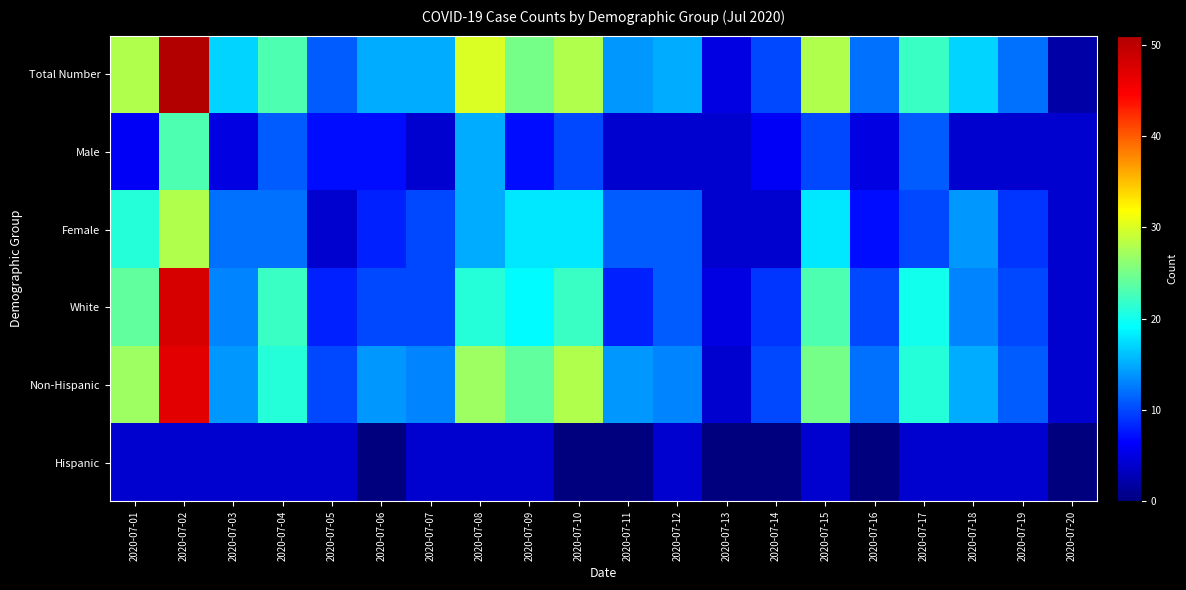

Reading left to right, list all the values displayed in this chart.

Total Number: 2020-07-01=28	2020-07-02=51	2020-07-03=17	2020-07-04=23	2020-07-05=11	2020-07-06=15	2020-07-07=15	2020-07-08=30	2020-07-09=25	2020-07-10=28	2020-07-11=14	2020-07-12=15	2020-07-13=5	2020-07-14=10	2020-07-15=28	2020-07-16=12	2020-07-17=22	2020-07-18=17	2020-07-19=12	2020-07-20=2
Male: 2020-07-01=6	2020-07-02=23	2020-07-03=5	2020-07-04=11	2020-07-05=7	2020-07-06=7	2020-07-07=4	2020-07-08=15	2020-07-09=7	2020-07-10=10	2020-07-11=4	2020-07-12=4	2020-07-13=4	2020-07-14=6	2020-07-15=10	2020-07-16=5	2020-07-17=11	2020-07-18=4	2020-07-19=4	2020-07-20=4
Female: 2020-07-01=21	2020-07-02=28	2020-07-03=12	2020-07-04=12	2020-07-05=4	2020-07-06=8	2020-07-07=10	2020-07-08=15	2020-07-09=18	2020-07-10=18	2020-07-11=11	2020-07-12=11	2020-07-13=4	2020-07-14=4	2020-07-15=18	2020-07-16=7	2020-07-17=10	2020-07-18=14	2020-07-19=9	2020-07-20=4
White: 2020-07-01=24	2020-07-02=48	2020-07-03=13	2020-07-04=22	2020-07-05=8	2020-07-06=10	2020-07-07=10	2020-07-08=21	2020-07-09=19	2020-07-10=22	2020-07-11=8	2020-07-12=11	2020-07-13=5	2020-07-14=9	2020-07-15=23	2020-07-16=10	2020-07-17=20	2020-07-18=13	2020-07-19=10	2020-07-20=4
Non-Hispanic: 2020-07-01=27	2020-07-02=47	2020-07-03=14	2020-07-04=21	2020-07-05=10	2020-07-06=14	2020-07-07=13	2020-07-08=27	2020-07-09=24	2020-07-10=28	2020-07-11=14	2020-07-12=13	2020-07-13=4	2020-07-14=10	2020-07-15=25	2020-07-16=12	2020-07-17=21	2020-07-18=15	2020-07-19=11	2020-07-20=4
Hispanic: 2020-07-01=4	2020-07-02=4	2020-07-03=4	2020-07-04=4	2020-07-05=4	2020-07-06=0	2020-07-07=4	2020-07-08=4	2020-07-09=4	2020-07-10=0	2020-07-11=0	2020-07-12=4	2020-07-13=0	2020-07-14=0	2020-07-15=4	2020-07-16=0	2020-07-17=4	2020-07-18=4	2020-07-19=4	2020-07-20=0